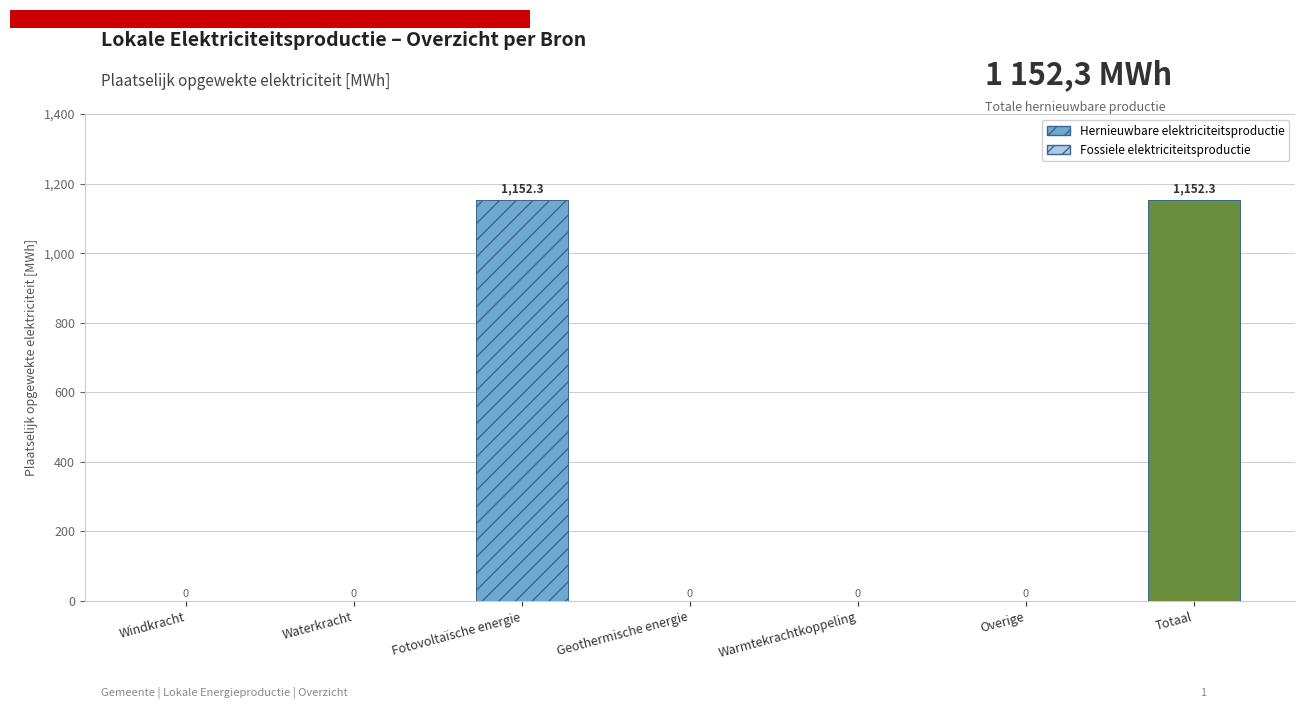

At which category does the chart reach its peak across all series?

Fotovoltaïsche energie